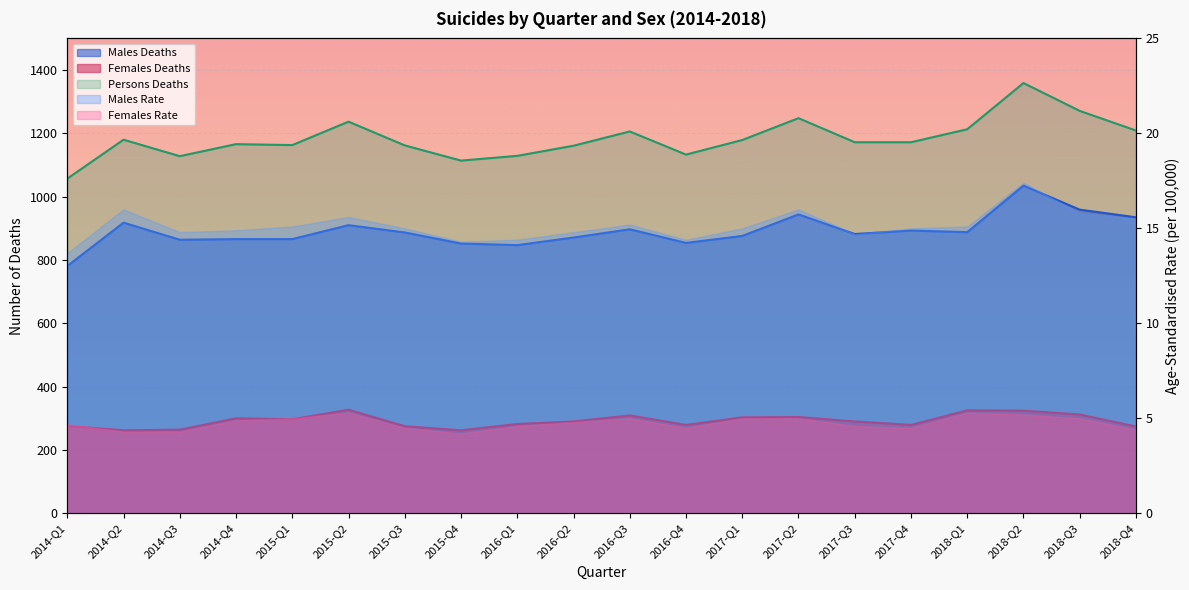

What position from the right is 2017-Q3?

6